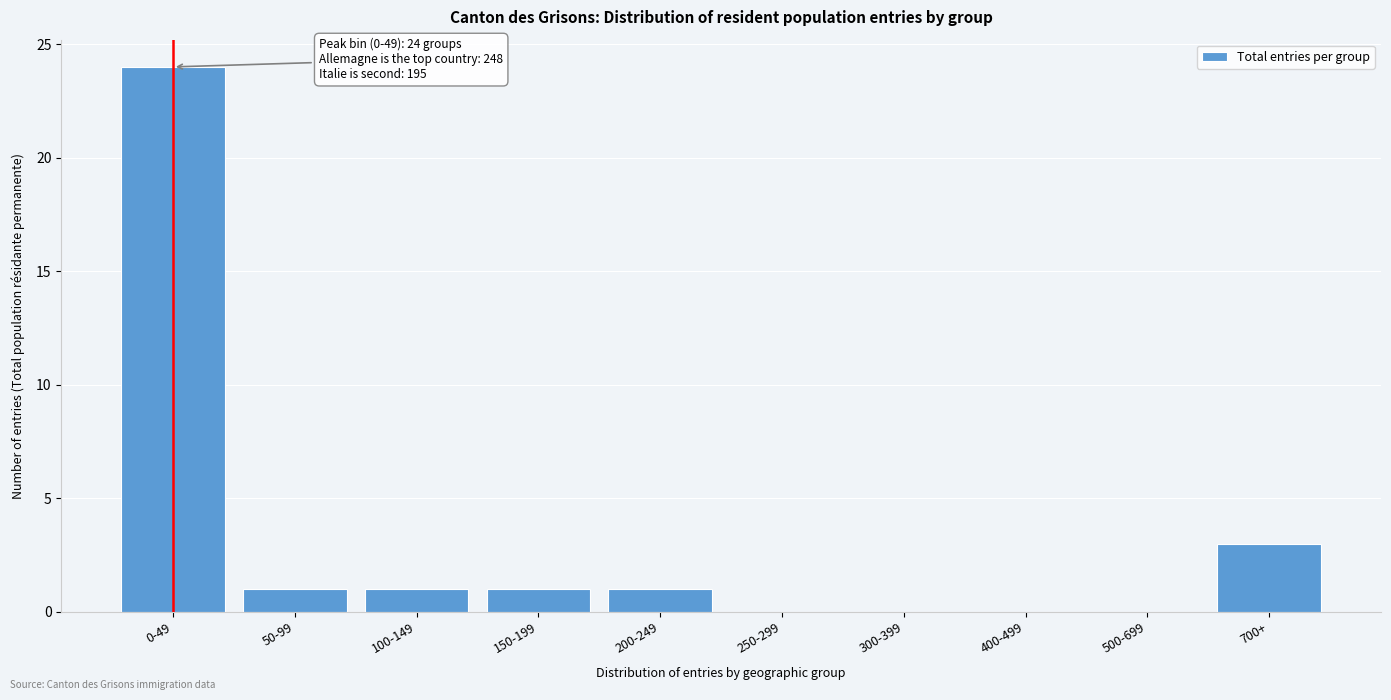

Reading left to right, transcribe all the data shown in this chart.

0-49=24	50-99=1	100-149=1	150-199=1	200-249=1	250-299=0	300-399=0	400-499=0	500-699=0	700+=3